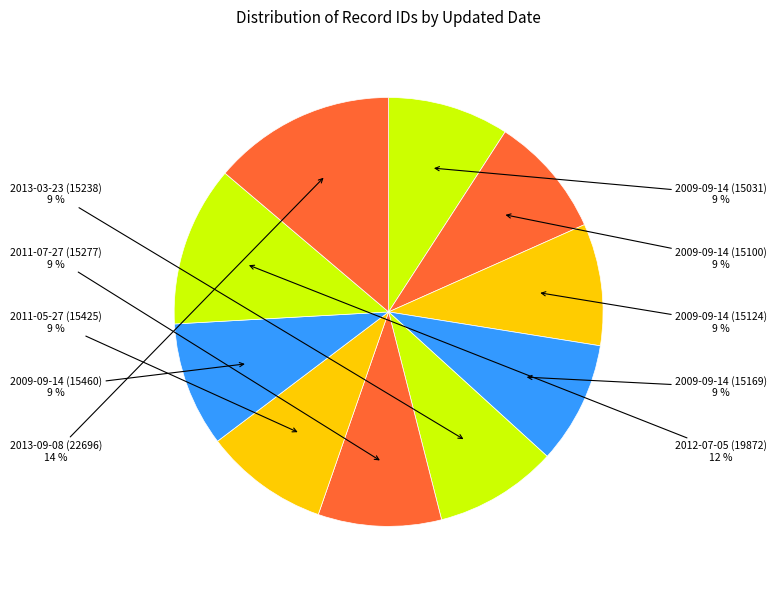

How many slices are in this pie chart?

10